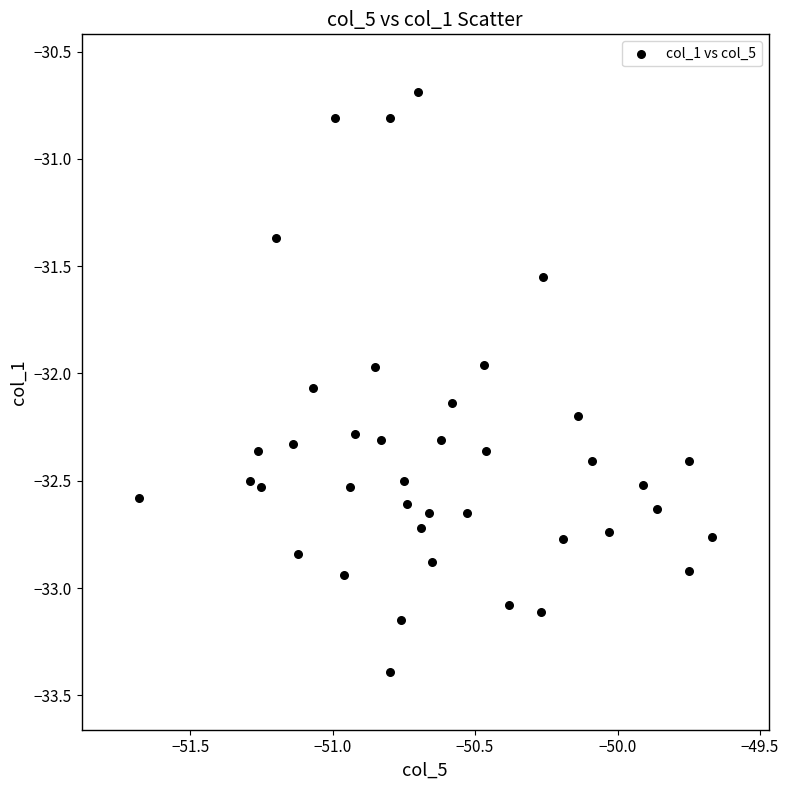

What is the range of Y values (max minus min)?

2.7